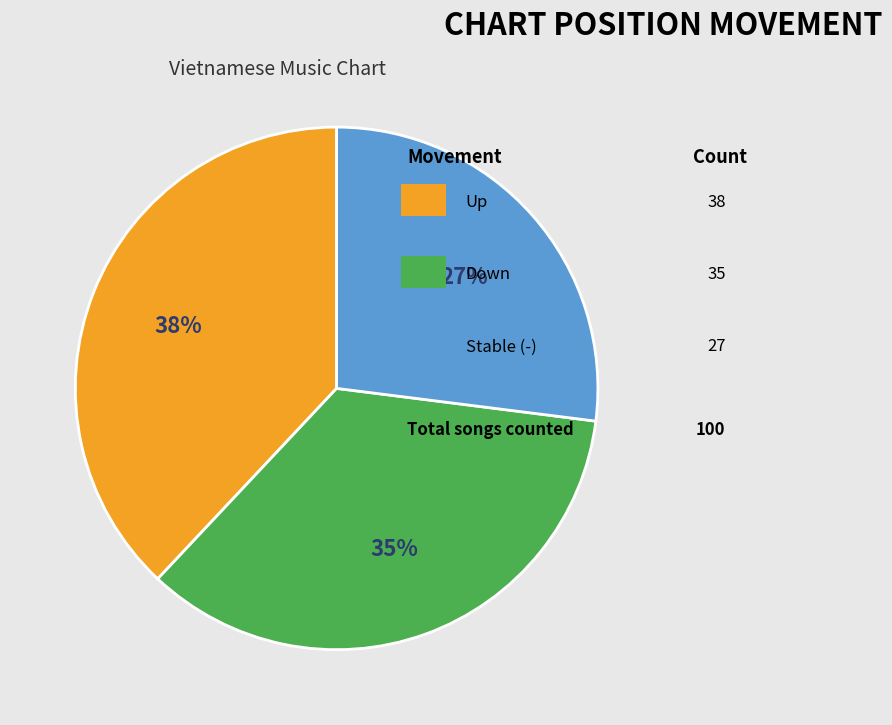

To the nearest percent, what is the difference between the largest and smallest slice percentages?

11%